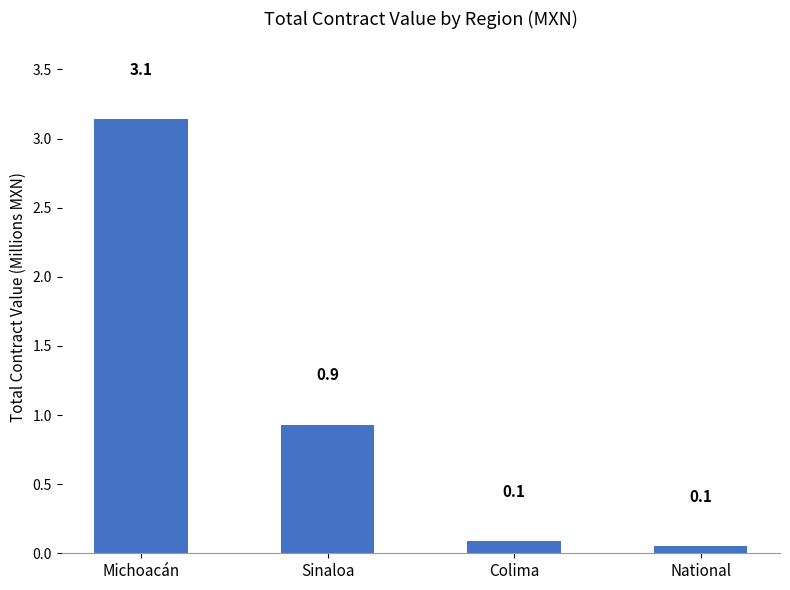

What is the sum of all values?

4.2